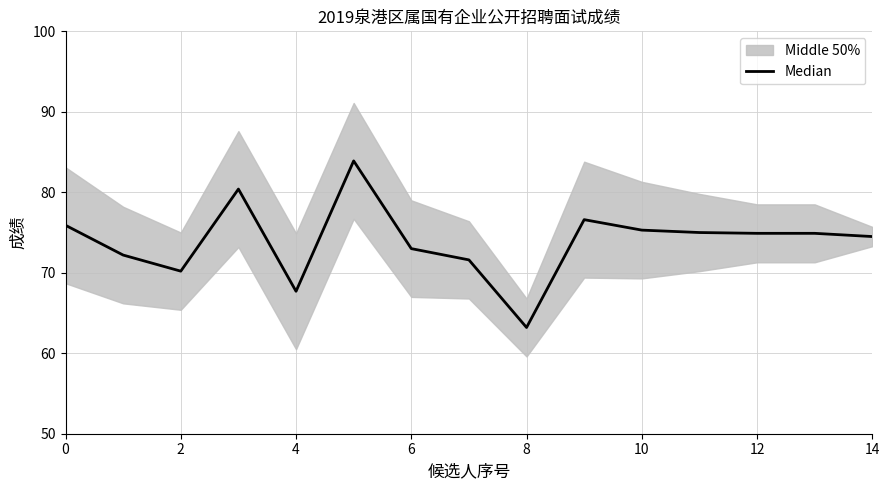

At which category does the chart reach its minimum across all series?

8